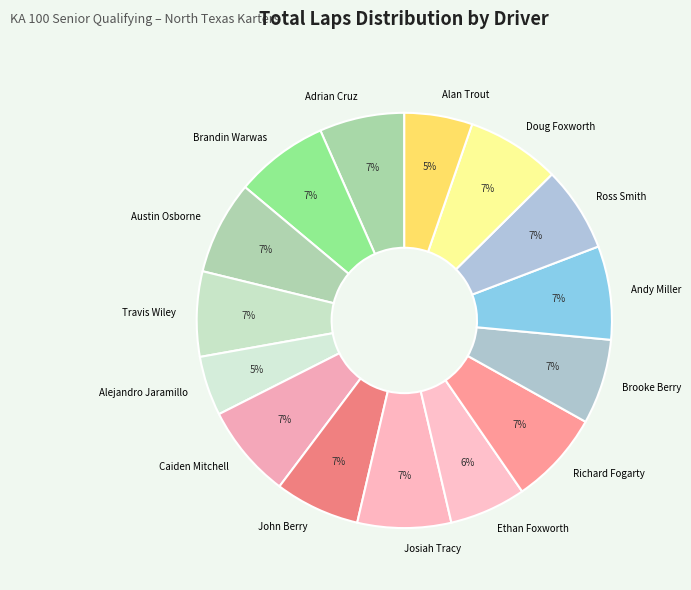

Does Richard Fogarty represent more than half of the total?

No